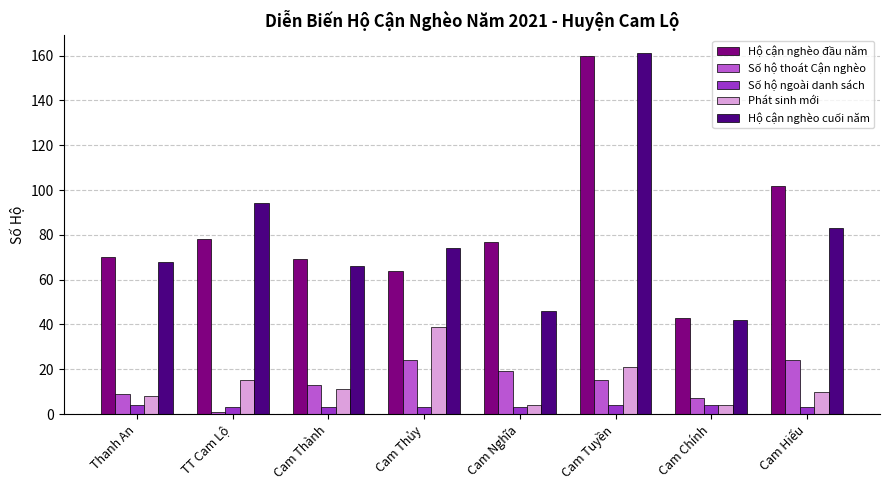

What is the value of the Hộ cận nghèo đầu năm bar at the 5th from the left?

77